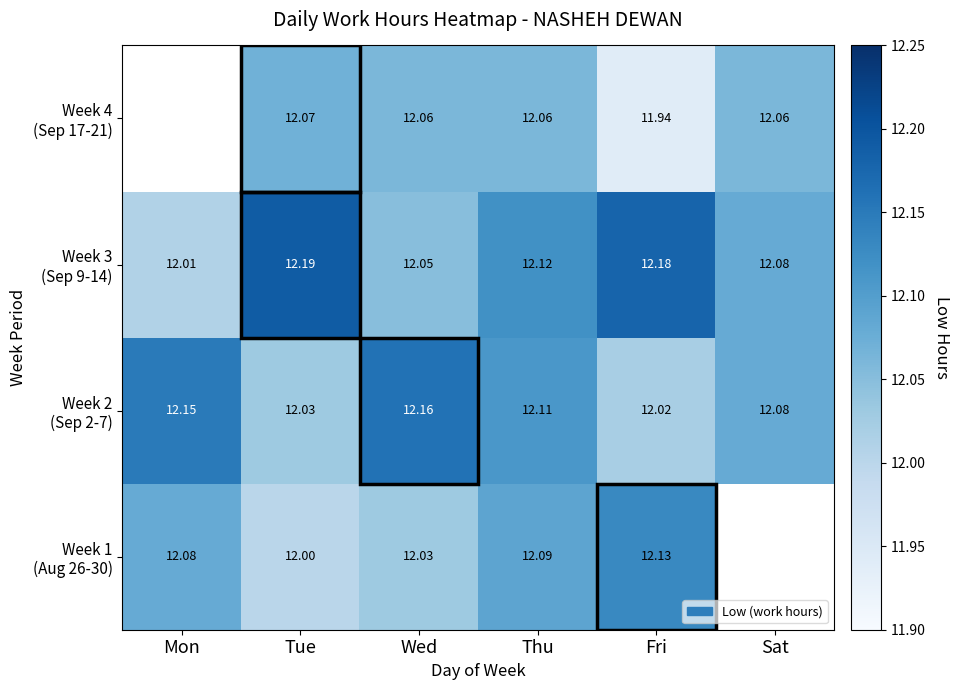

List the labels in order of Week 2 (Sep 2-7) value, largest first.

Wed, Mon, Thu, Sat, Tue, Fri